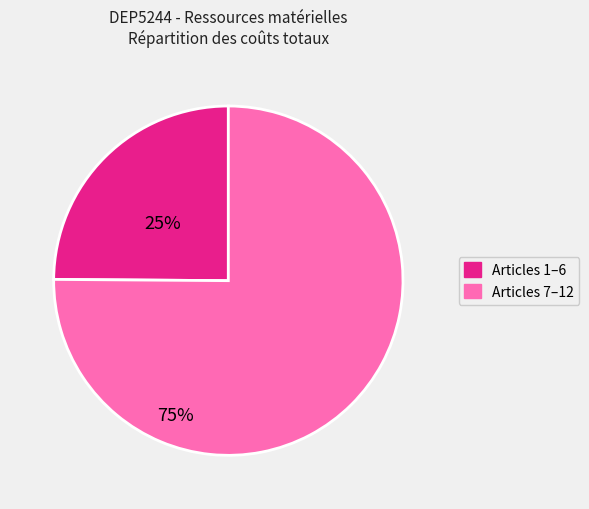

Does any single category account for the majority?

Yes